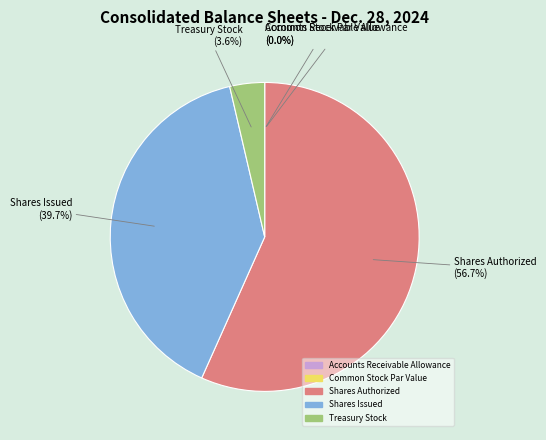

What is the largest slice in the pie chart?

Shares Authorized